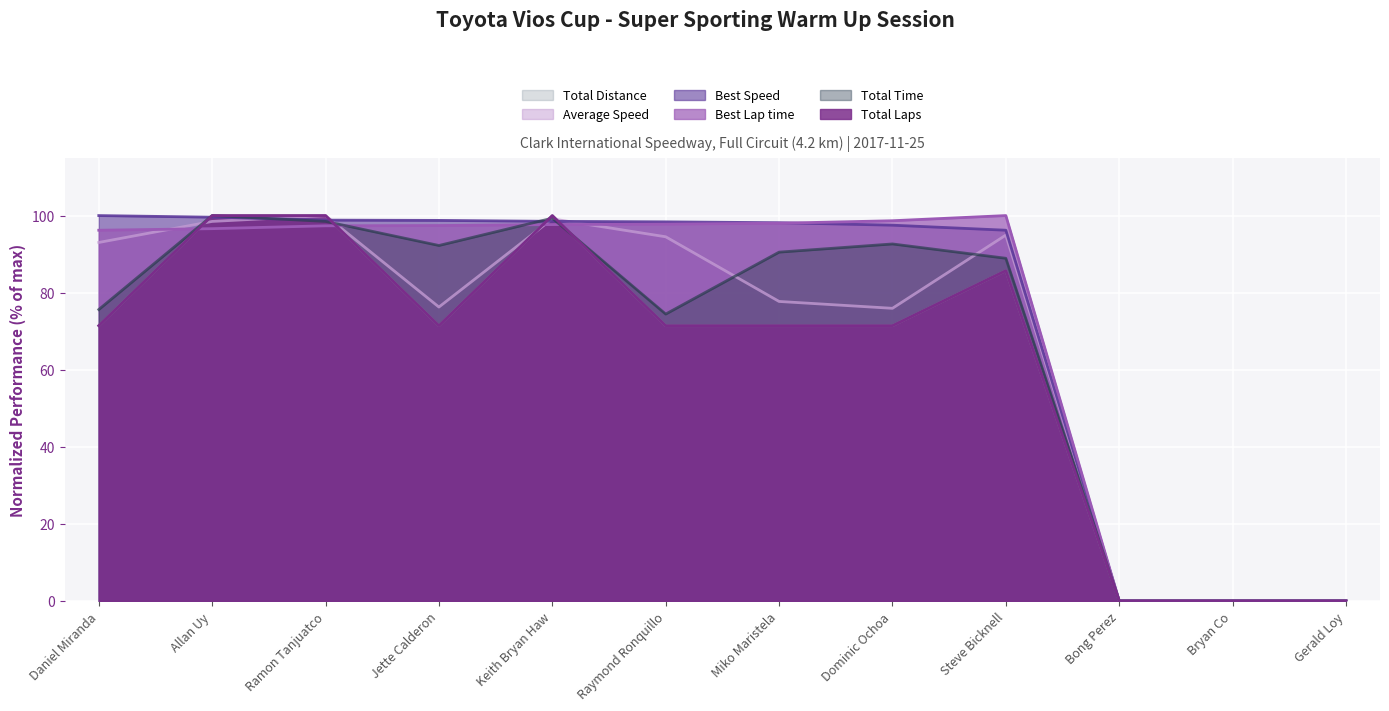

Which series changed the most between Daniel Miranda and Bryan Co?

Best Speed